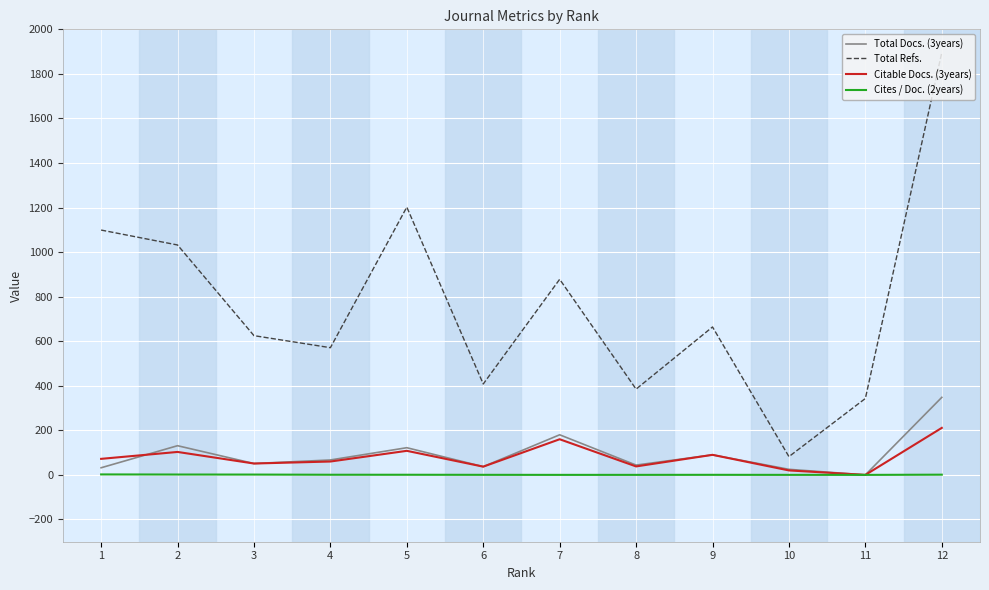

What is the maximum value shown in the chart?

1896.0